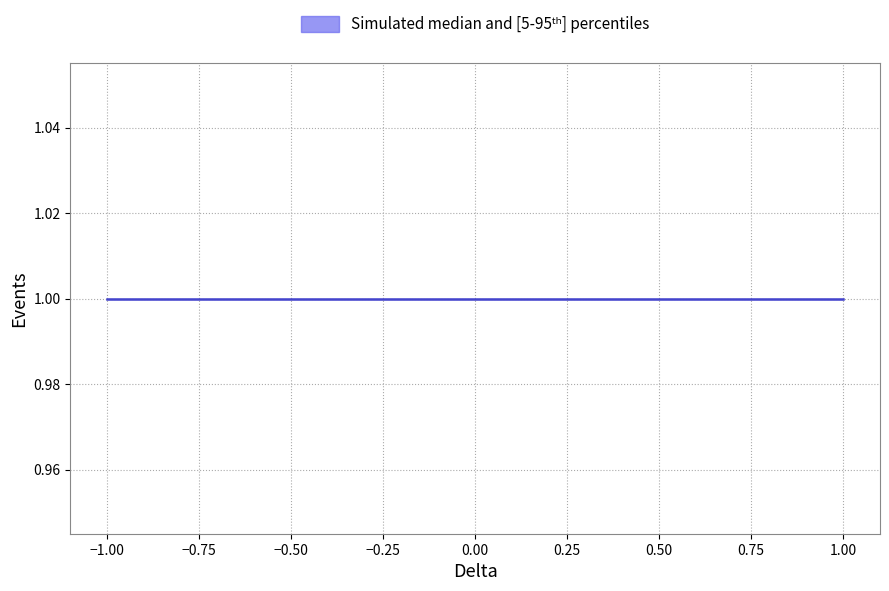

What is the highest value of the lower series?

1